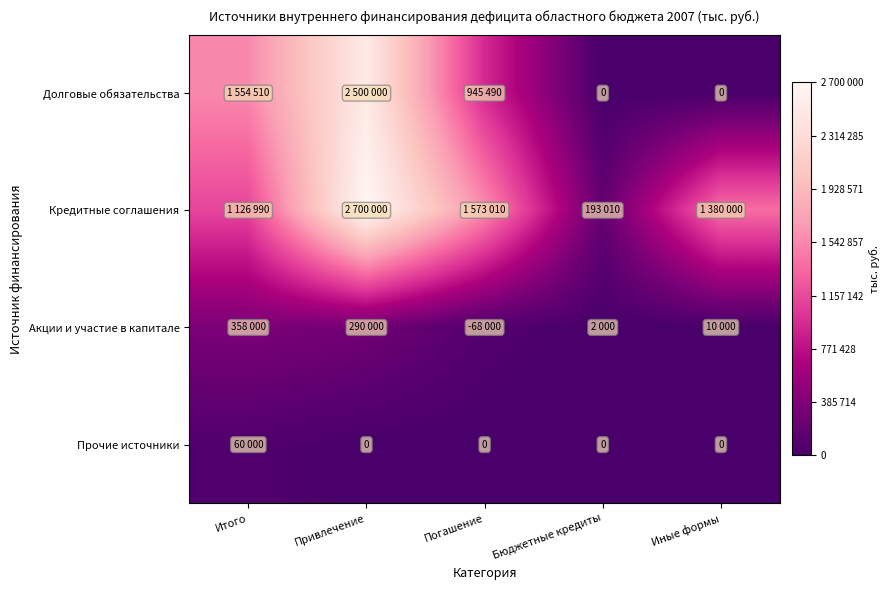

What is the sum of the Кредитные соглашения values at Погашение and Бюджетные кредиты?

1766020